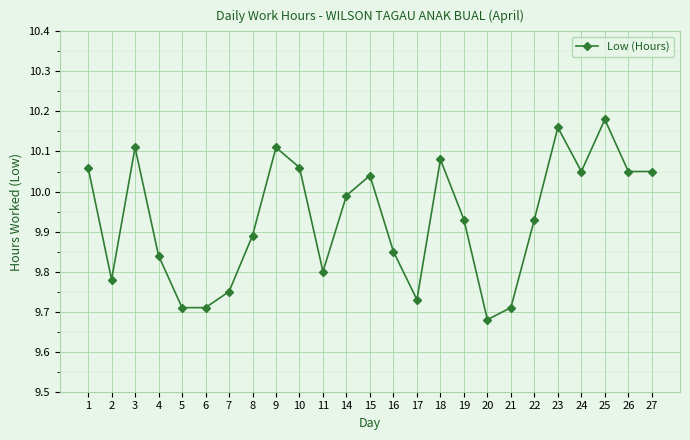

What is the sum of the values at 21 and 27?

19.8